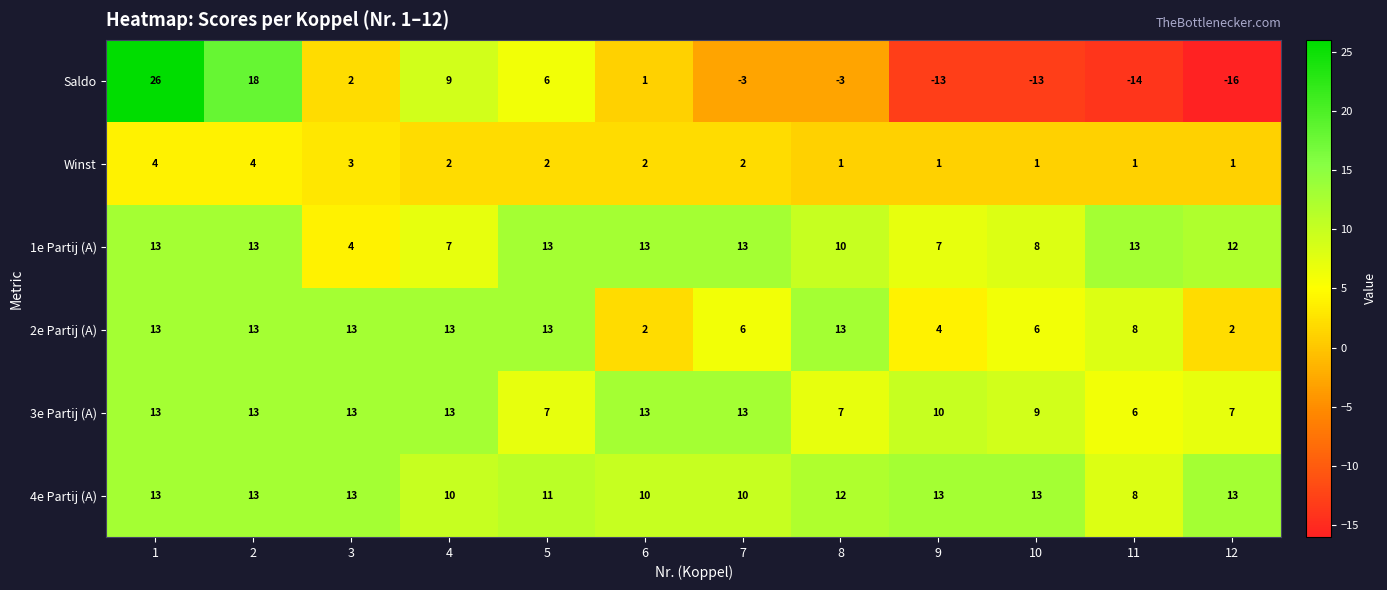

How many 2e Partij (A) values are between 6 and 13?

9